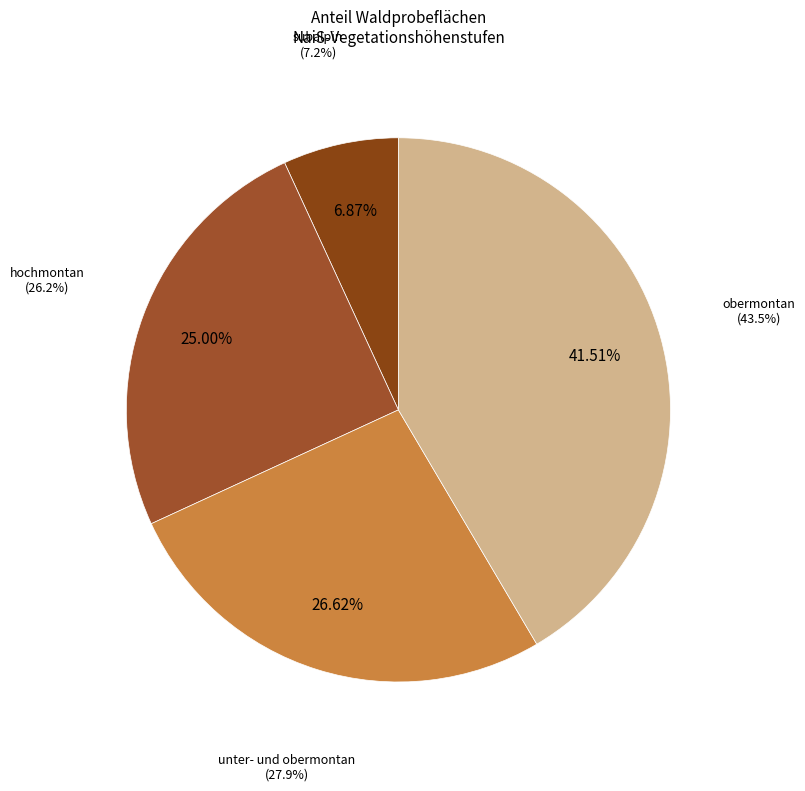

Count the number of slices in the pie.

5